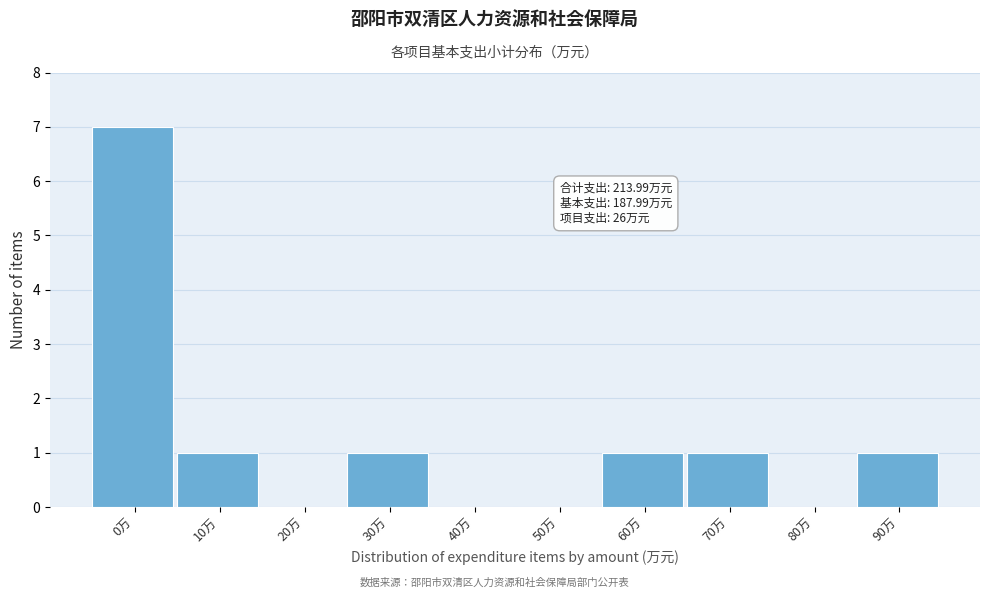

Reading right to left, what are all the values shown in this chart?

90万=1	80万=0	70万=1	60万=1	50万=0	40万=0	30万=1	20万=0	10万=1	0万=7